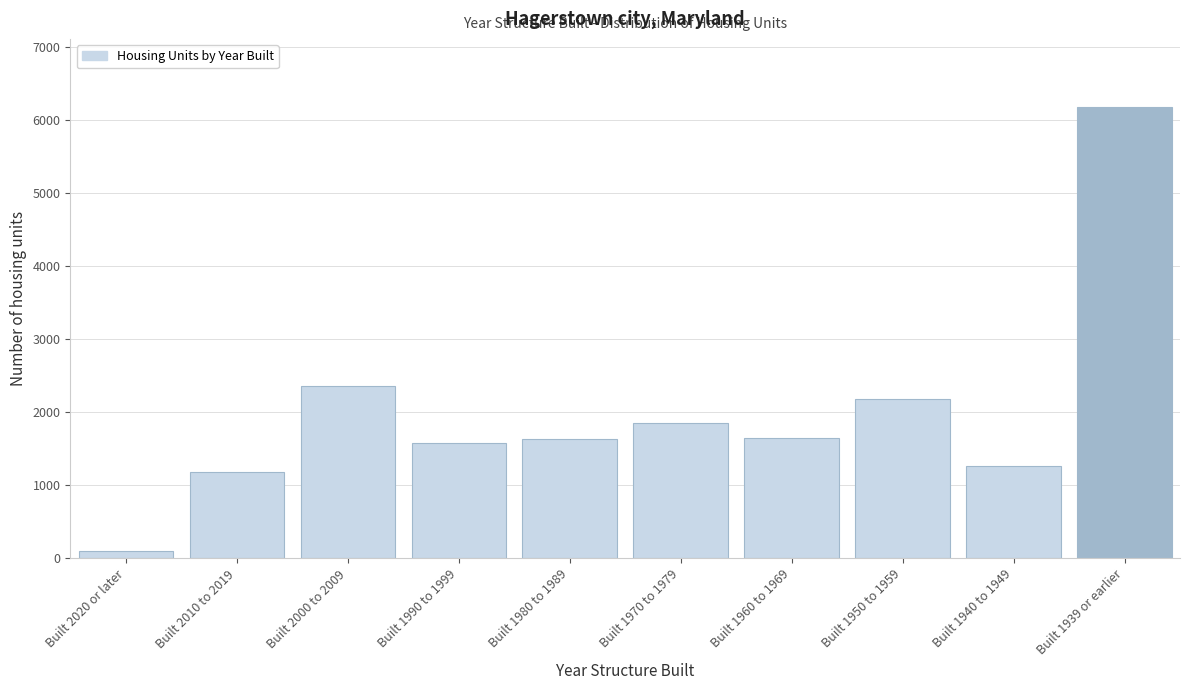

Which category has the highest value across all series?

Built 1939 or earlier